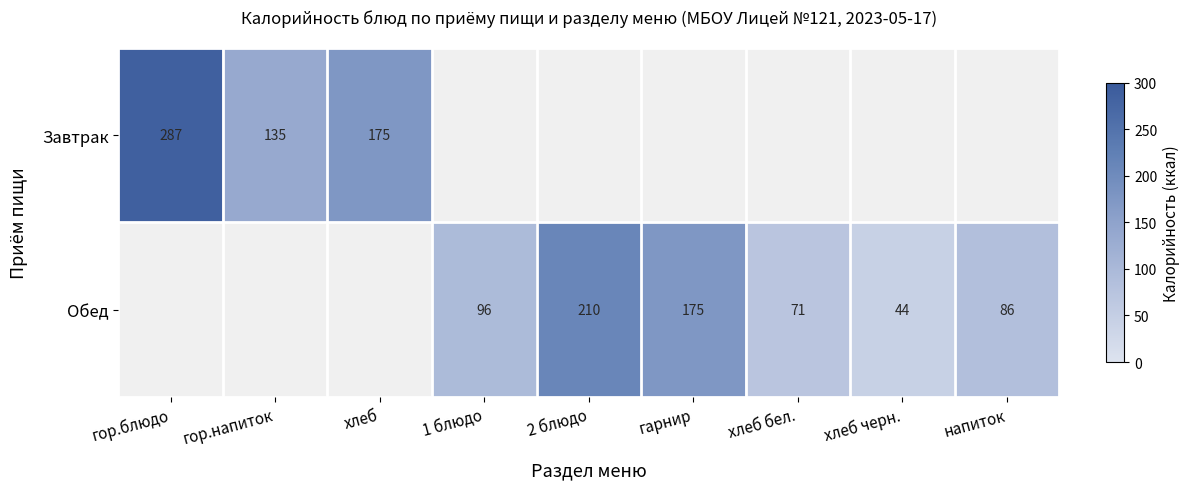

What is the difference between the Обед values at напиток and 2 блюдо?

124